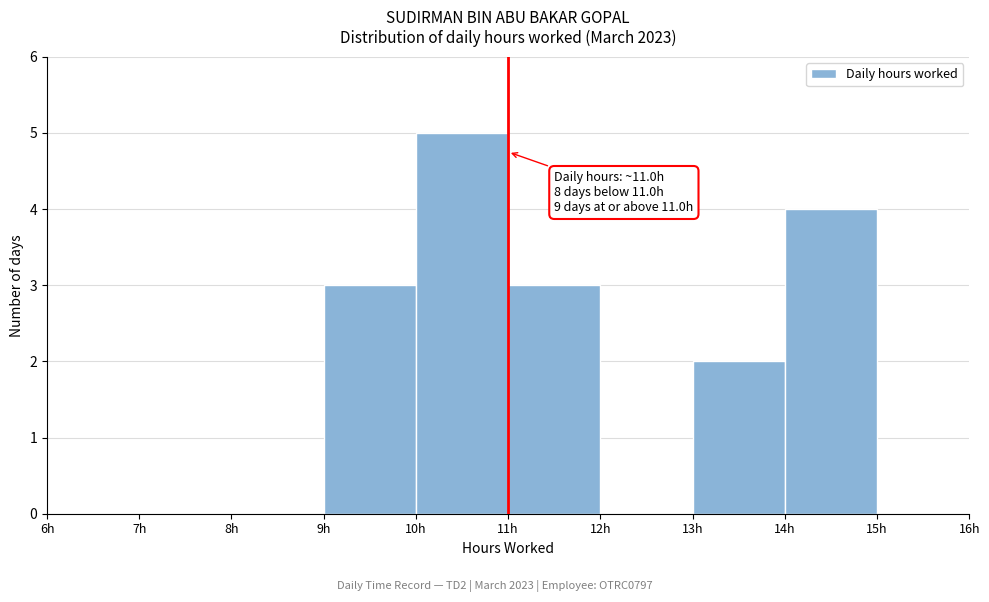

Over which range of the x-axis is the bar tallest?

10 to 11